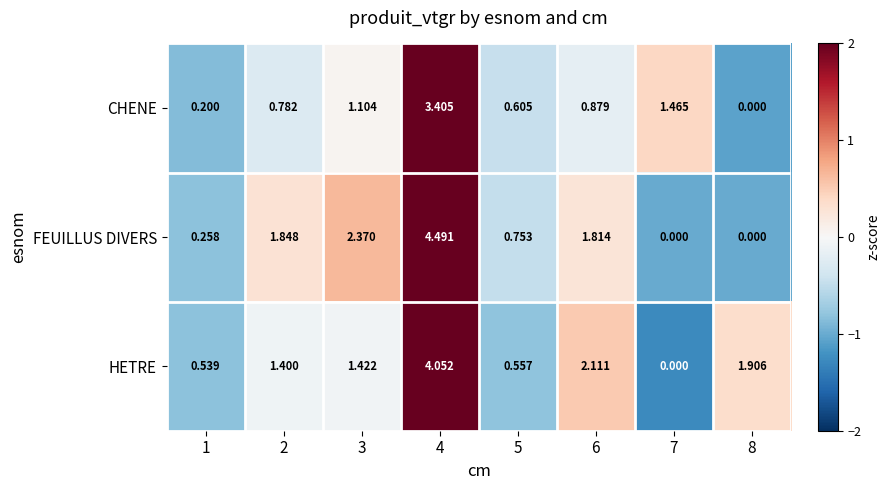

How many series are shown in this chart?

3